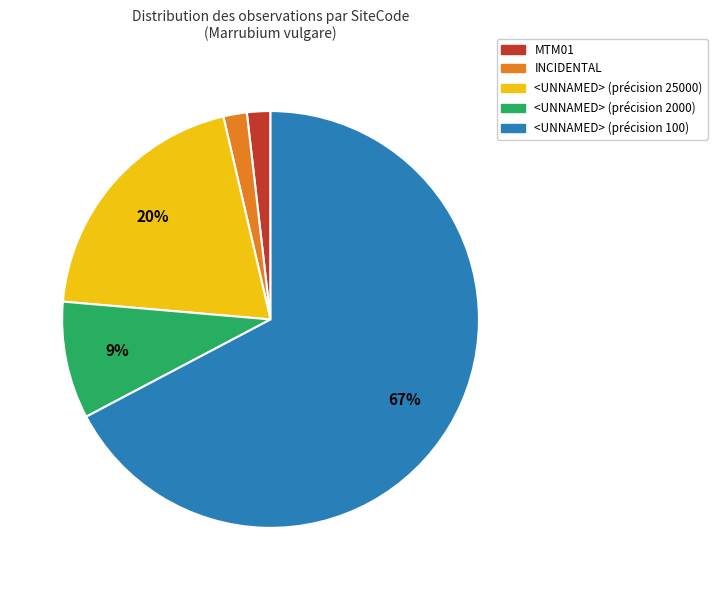

Is INCIDENTAL the majority of the pie?

No